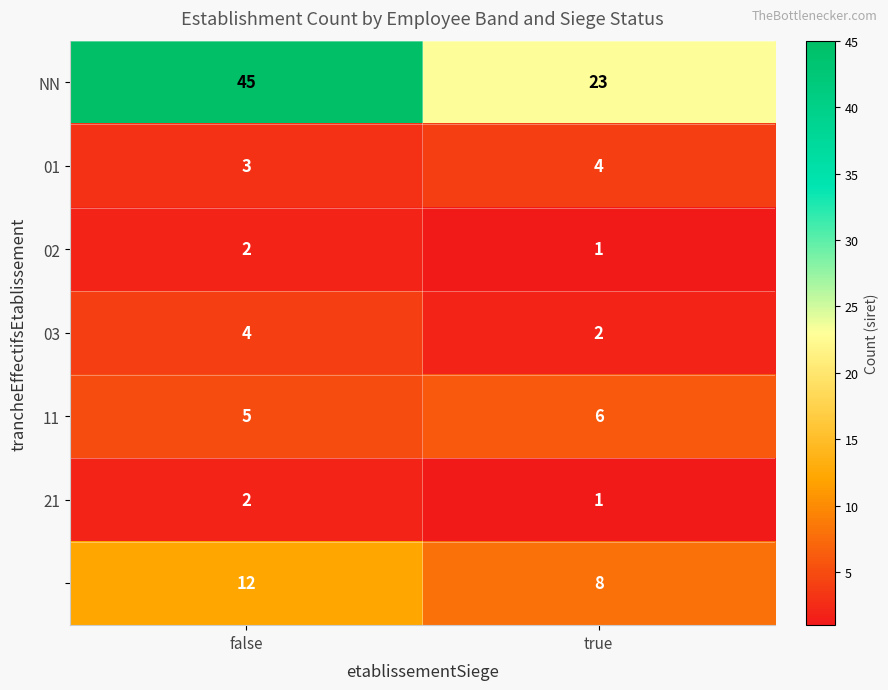

Which category has the highest value across all series?

false